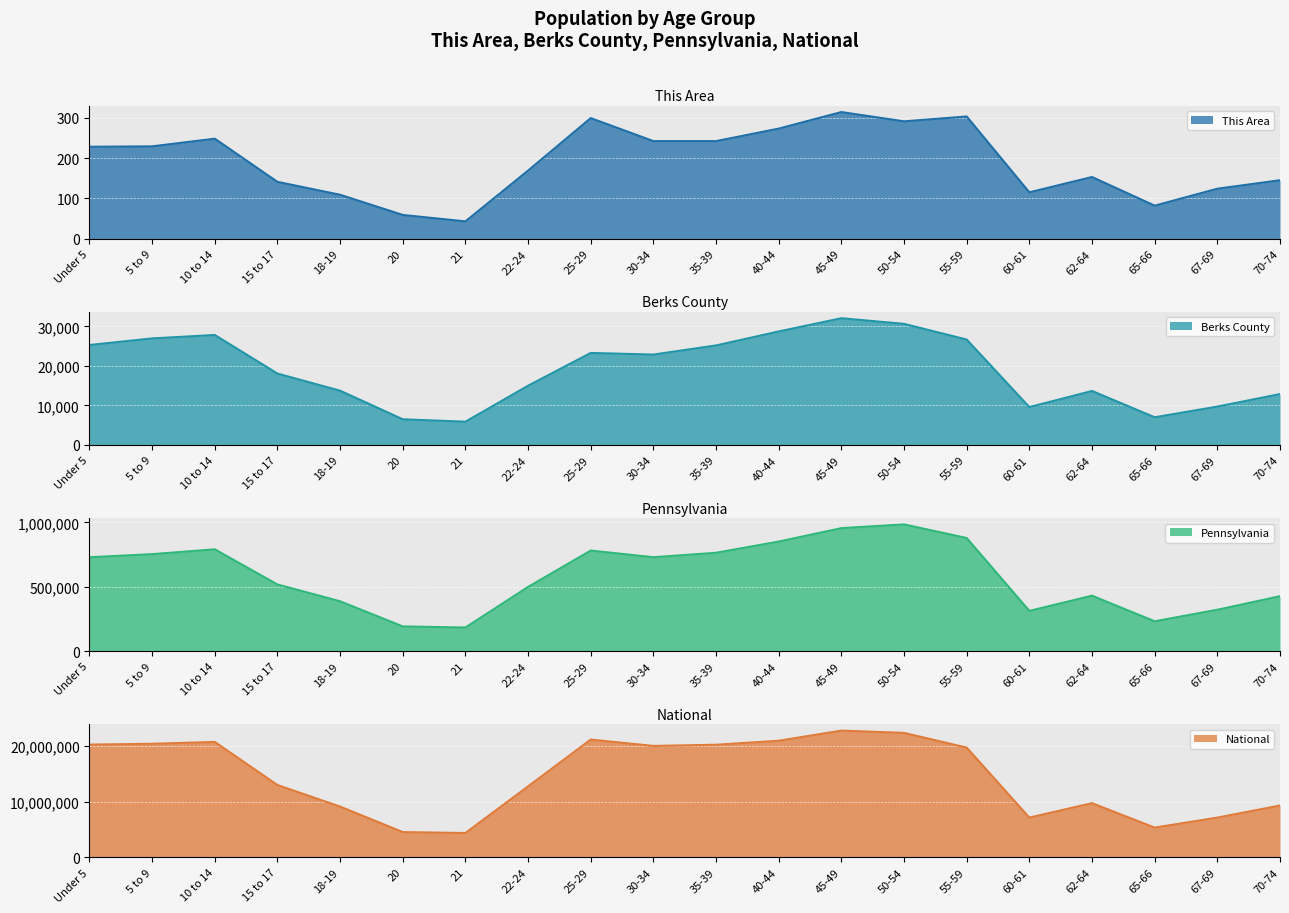

True or false: Berks County and This Area cross at least once.

False